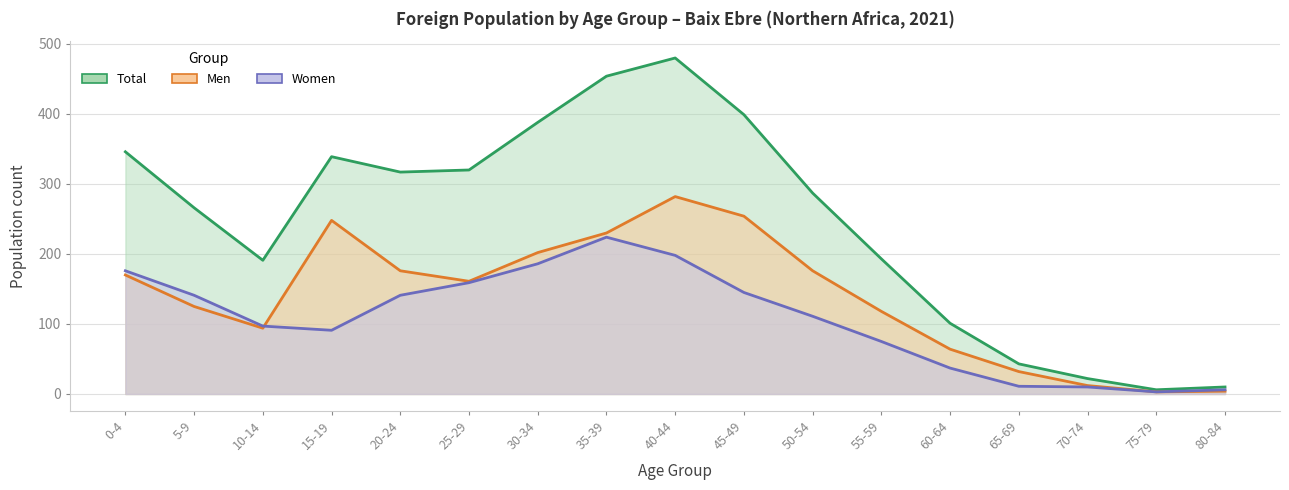

What are all the series names shown in the legend?

Men, Women, Total